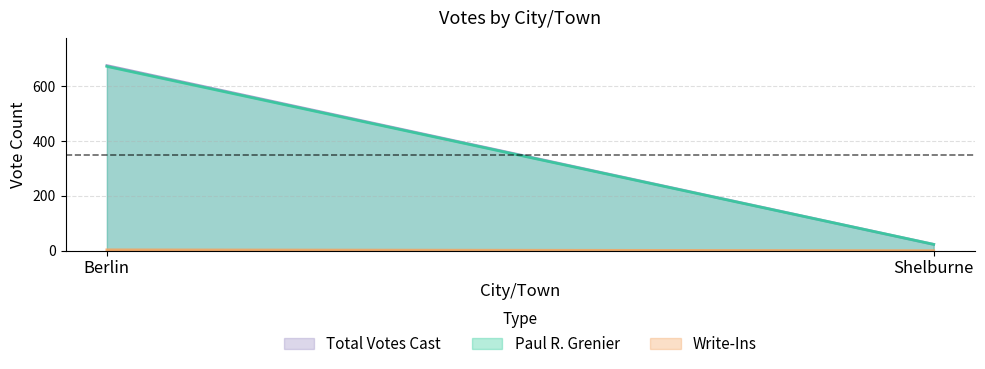

The value of Write-Ins at Berlin is 3. True or false?

True